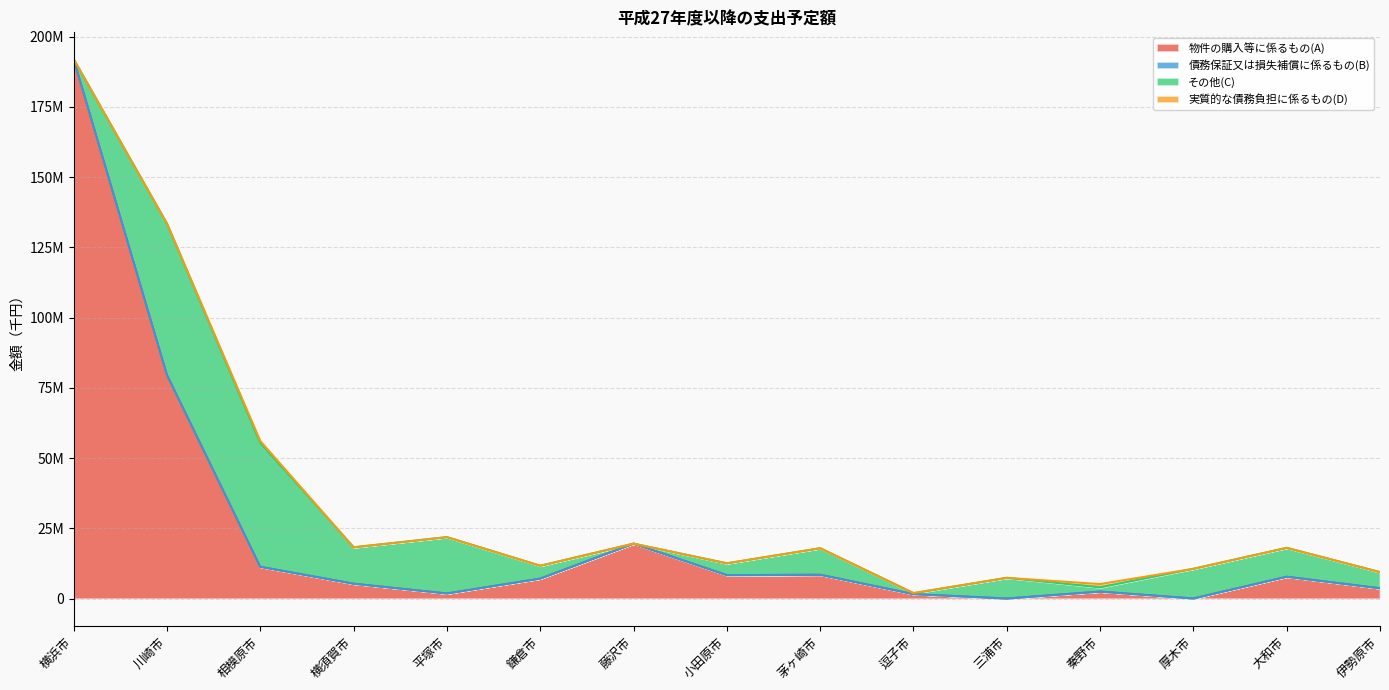

Rank the series at 横須賀市 from highest to lowest value.

その他(C), 物件の購入等に係るもの(A), 債務保証又は損失補償に係るもの(B), 実質的な債務負担に係るもの(D)